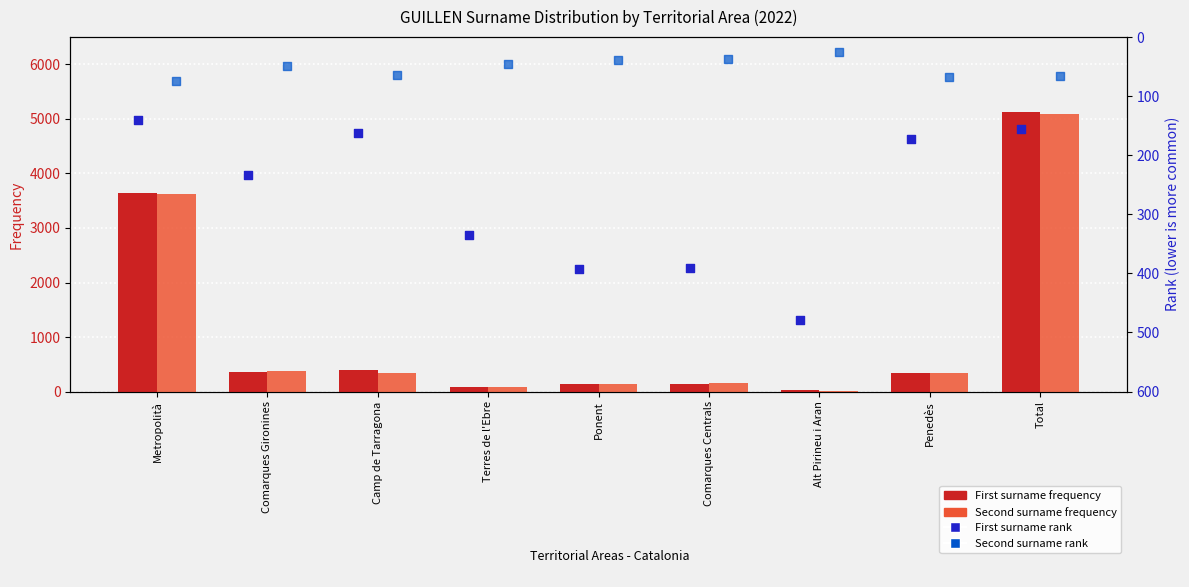

What are all the series names shown in the legend?

First surname frequency, Second surname frequency, First surname rank, Second surname rank